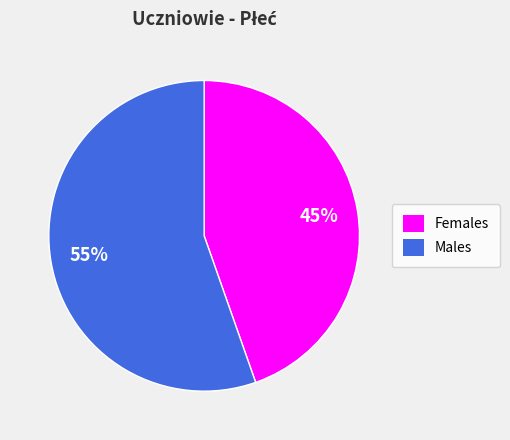

Does any single category account for the majority?

Yes